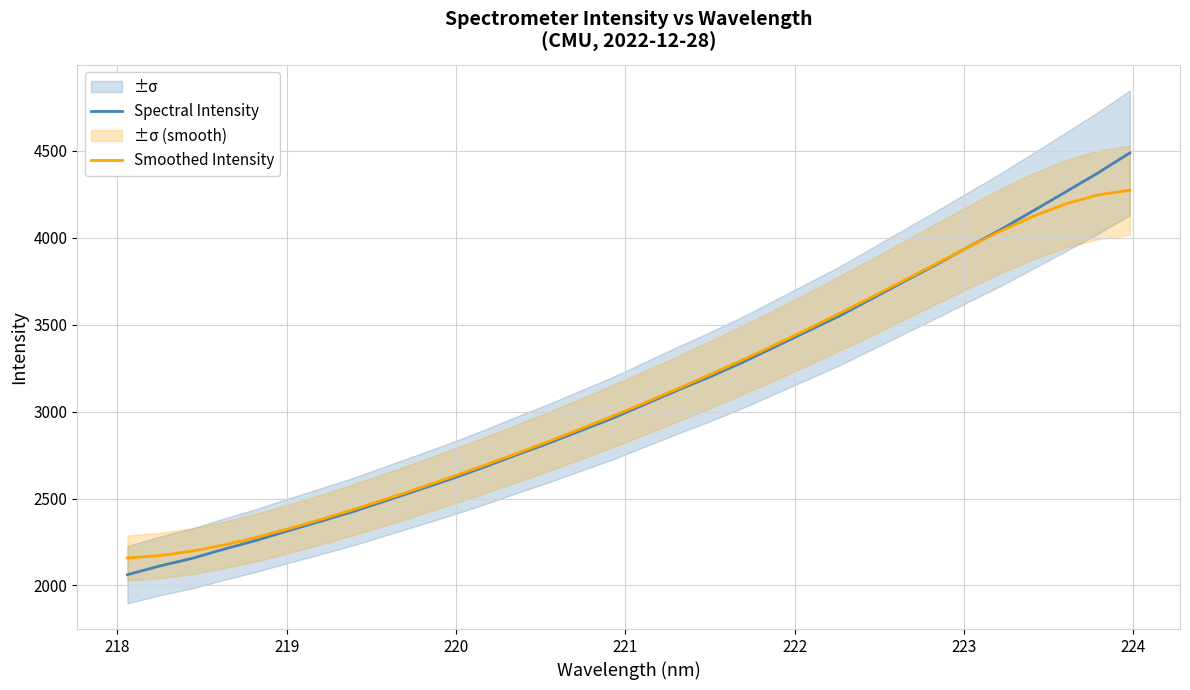

What is the highest value of the Smoothed Intensity series?

4273.5